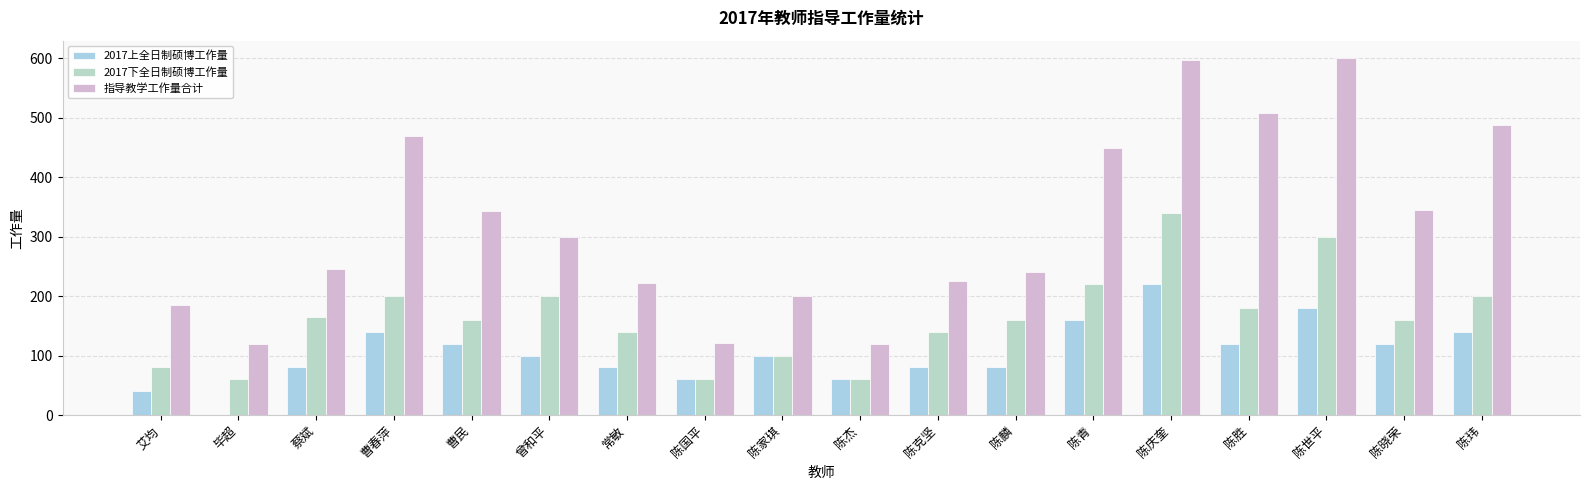

Which has a higher value, 蔡斌 or 艾均?

蔡斌